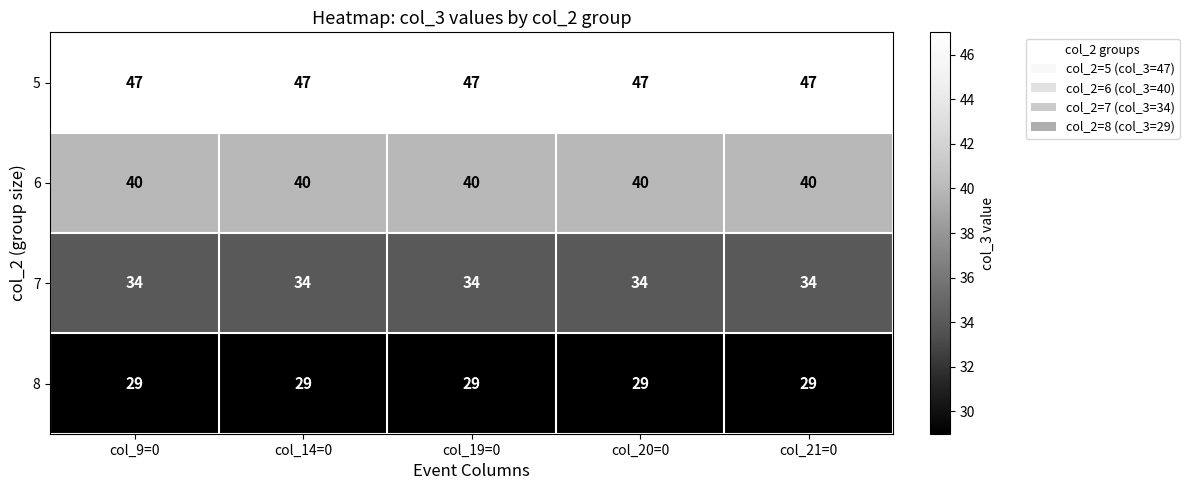

How many categories are shown in the chart?

5